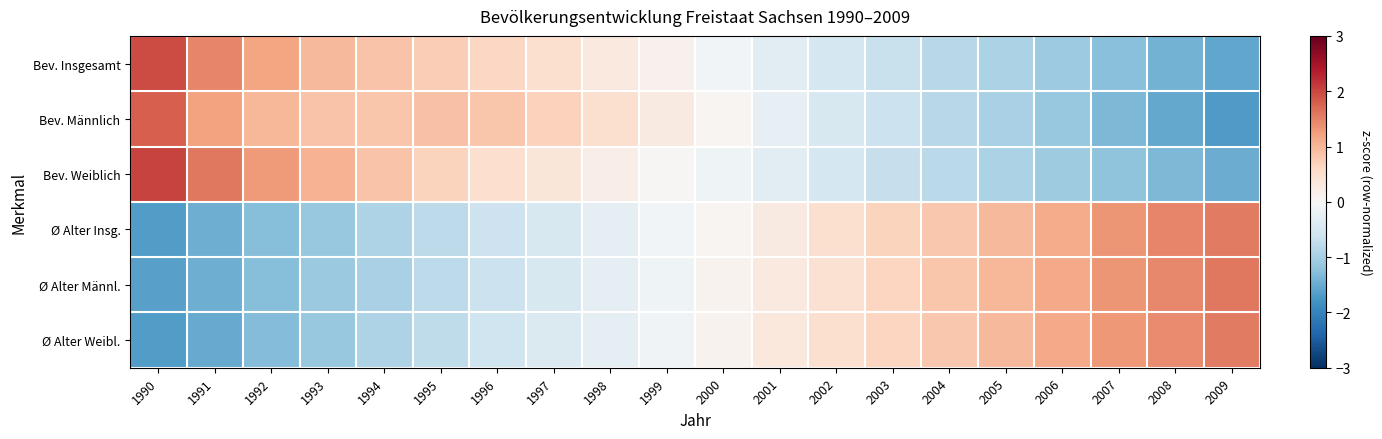

Reading right to left, what are all the values shown in this chart?

Bev. Insgesamt: 2009=-1.6	2008=-1.4	2007=-1.3	2006=-1.1	2005=-1.0	2004=-0.8	2003=-0.7	2002=-0.5	2001=-0.3	2000=-0.1	1999=0.1	1998=0.3	1997=0.5	1996=0.6	1995=0.7	1994=0.8	1993=1.0	1992=1.2	1991=1.5	1990=2.0
Bev. Männlich: 2009=-1.7	2008=-1.5	2007=-1.3	2006=-1.1	2005=-1.0	2004=-0.8	2003=-0.6	2002=-0.5	2001=-0.3	2000=0.0	1999=0.3	1998=0.5	1997=0.7	1996=0.8	1995=0.9	1994=0.8	1993=0.9	1992=1.0	1991=1.2	1990=1.8
Bev. Weiblich: 2009=-1.5	2008=-1.4	2007=-1.2	2006=-1.1	2005=-0.9	2004=-0.8	2003=-0.7	2002=-0.5	2001=-0.3	2000=-0.1	1999=0.0	1998=0.2	1997=0.4	1996=0.5	1995=0.7	1994=0.8	1993=1.0	1992=1.3	1991=1.6	1990=2.0
Ø Alter Insg.: 2009=1.6	2008=1.5	2007=1.3	2006=1.1	2005=1.0	2004=0.8	2003=0.7	2002=0.5	2001=0.3	2000=0.1	1999=-0.1	1998=-0.3	1997=-0.5	1996=-0.6	1995=-0.8	1994=-0.9	1993=-1.1	1992=-1.3	1991=-1.5	1990=-1.7
Ø Alter Männl.: 2009=1.6	2008=1.4	2007=1.3	2006=1.1	2005=1.0	2004=0.8	2003=0.6	2002=0.5	2001=0.3	2000=0.1	1999=-0.1	1998=-0.3	1997=-0.5	1996=-0.7	1995=-0.8	1994=-1.0	1993=-1.1	1992=-1.3	1991=-1.5	1990=-1.6
Ø Alter Weibl.: 2009=1.6	2008=1.4	2007=1.3	2006=1.1	2005=1.0	2004=0.8	2003=0.6	2002=0.5	2001=0.3	2000=0.1	1999=-0.1	1998=-0.3	1997=-0.4	1996=-0.6	1995=-0.8	1994=-0.9	1993=-1.1	1992=-1.3	1991=-1.5	1990=-1.7